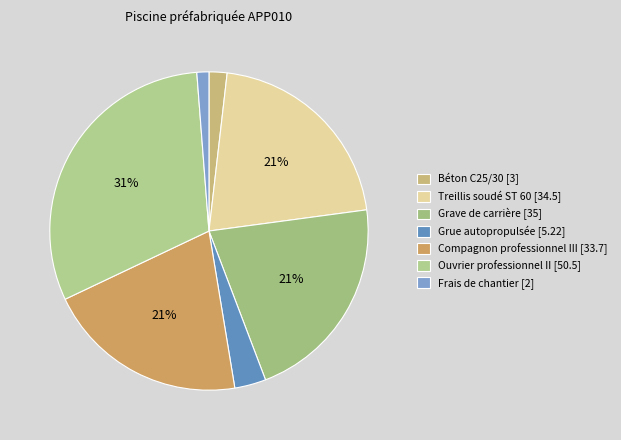

How many slices are in this pie chart?

7